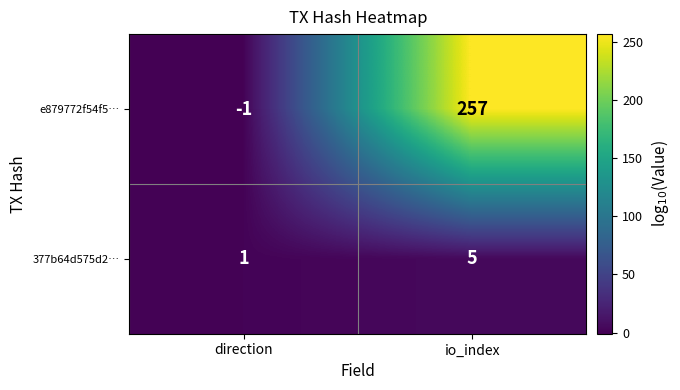

What is the difference between the maximum and minimum values in the e879772f54f5… series?

258